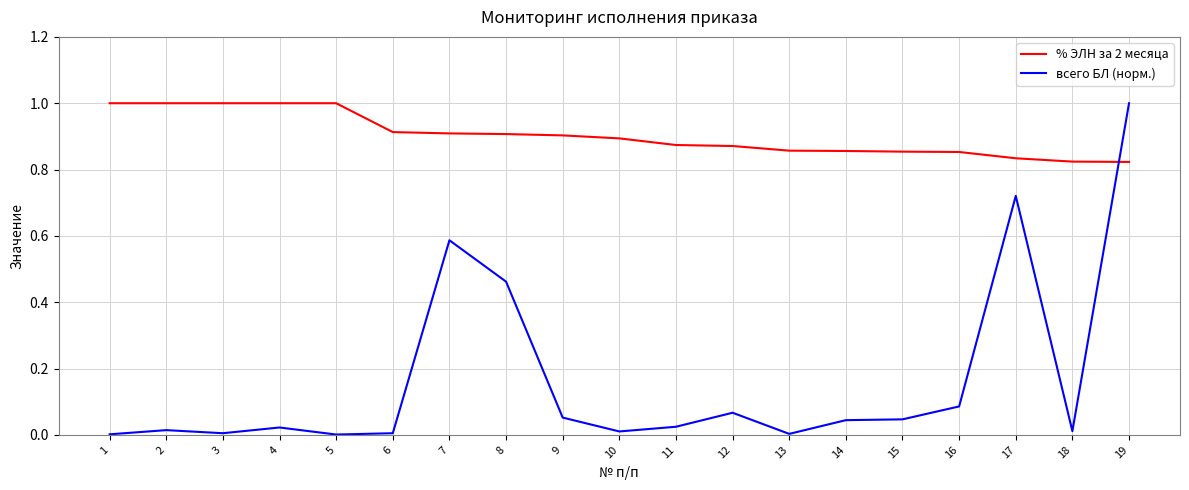

What is the highest value of the всего БЛ (норм.) series?

1.0